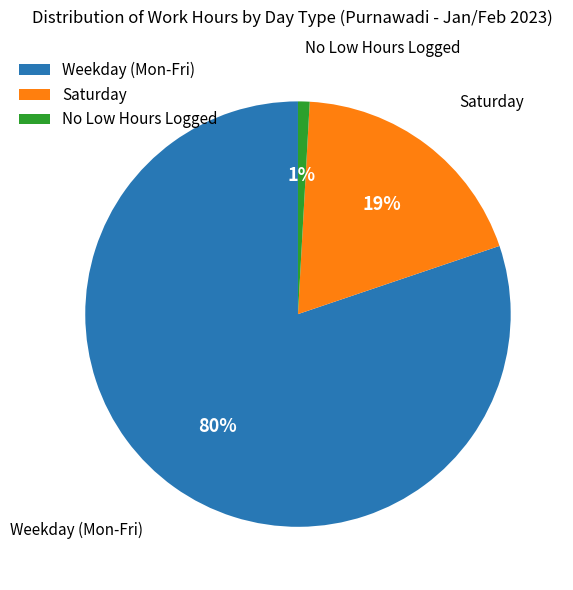

What is the smallest slice in the pie chart?

No Low Hours Logged